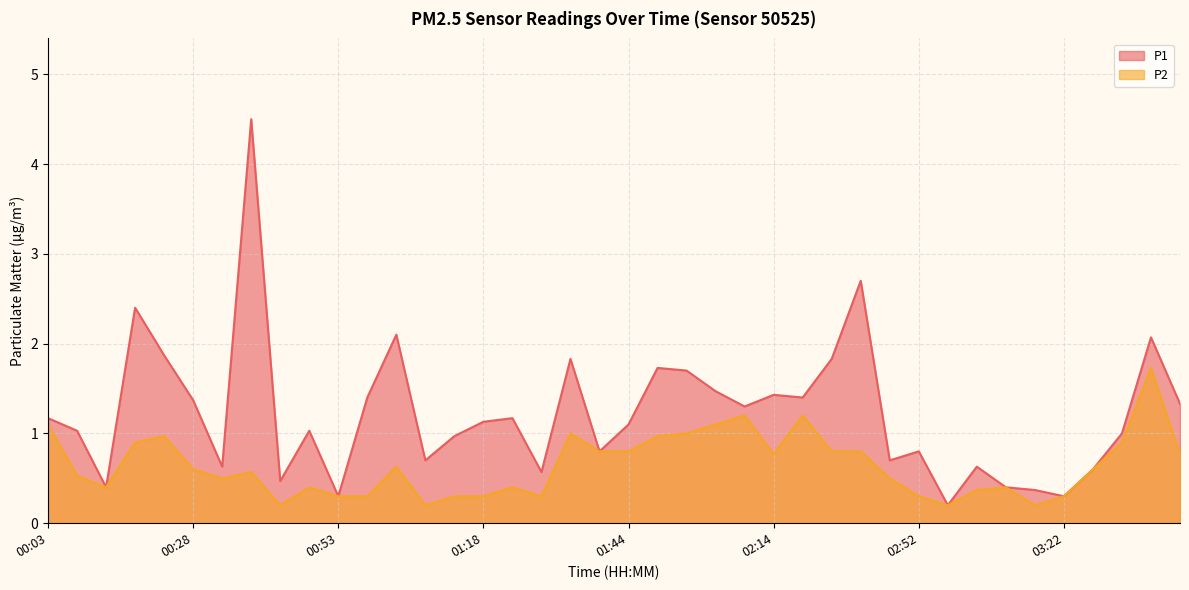

What is the total value across all series at 01:18?

1.4